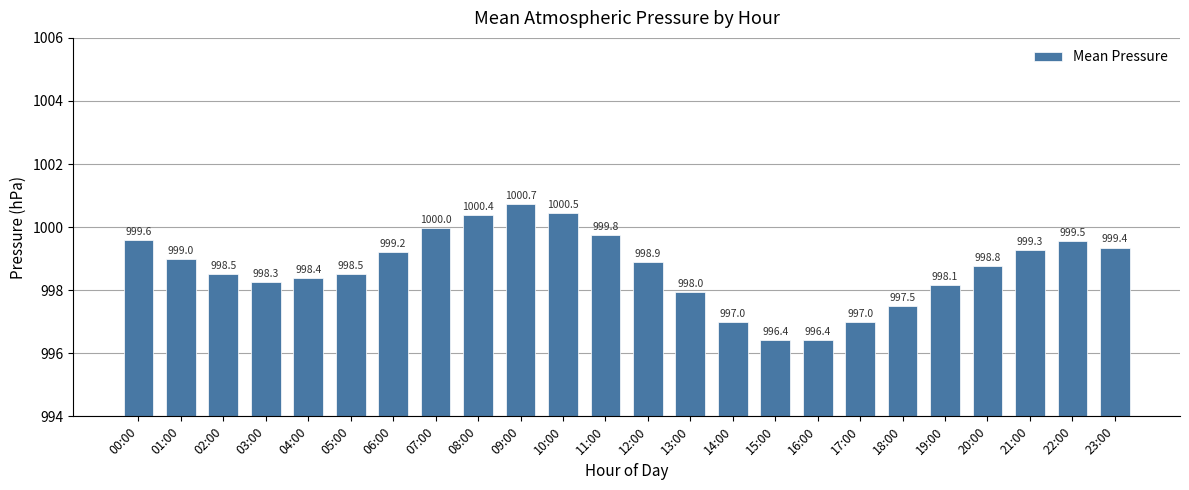

Does the chart contain any negative values?

No